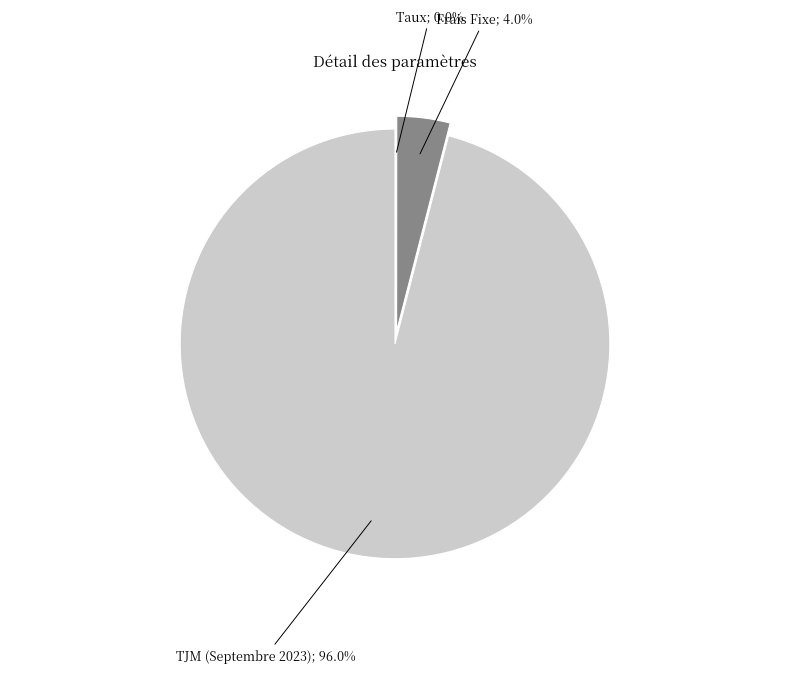

Does any single category account for the majority?

Yes